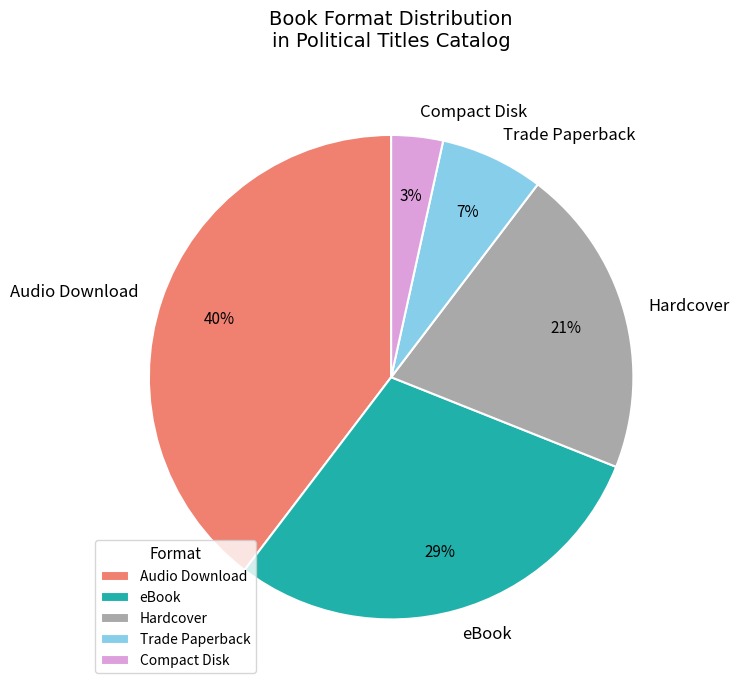

True or false: Hardcover accounts for 29% of the total.

False